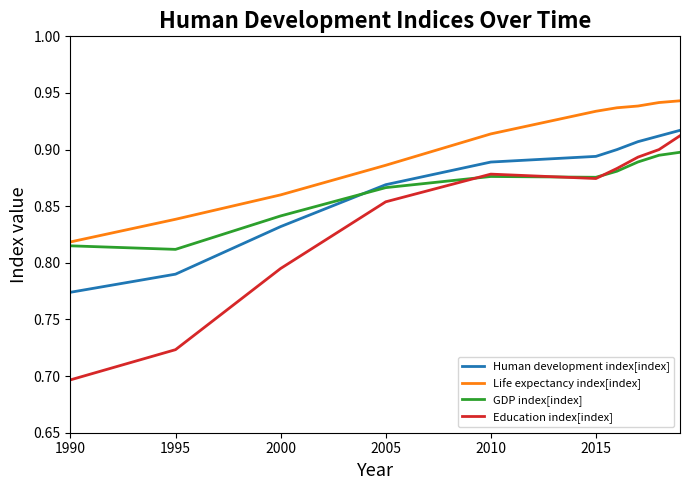

Which series has the largest range (max minus min)?

Education index[index]